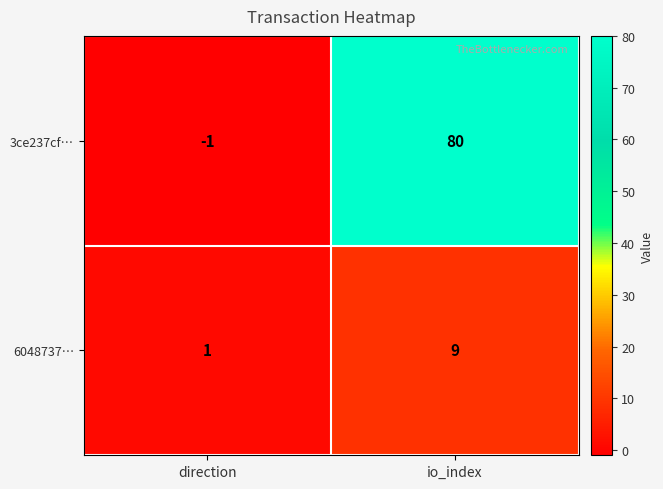

Reading left to right, extract all data points from this chart.

3ce237cf…: direction=-1	io_index=80
6048737…: direction=1	io_index=9